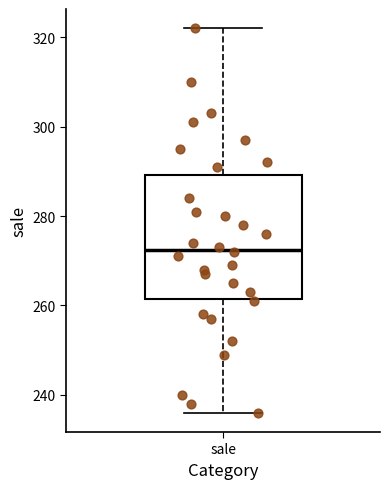

Where does the upper whisker of the box for sale end on the y-axis? The values are not printed on the chart, so give them approximately, as read against the axis.

322